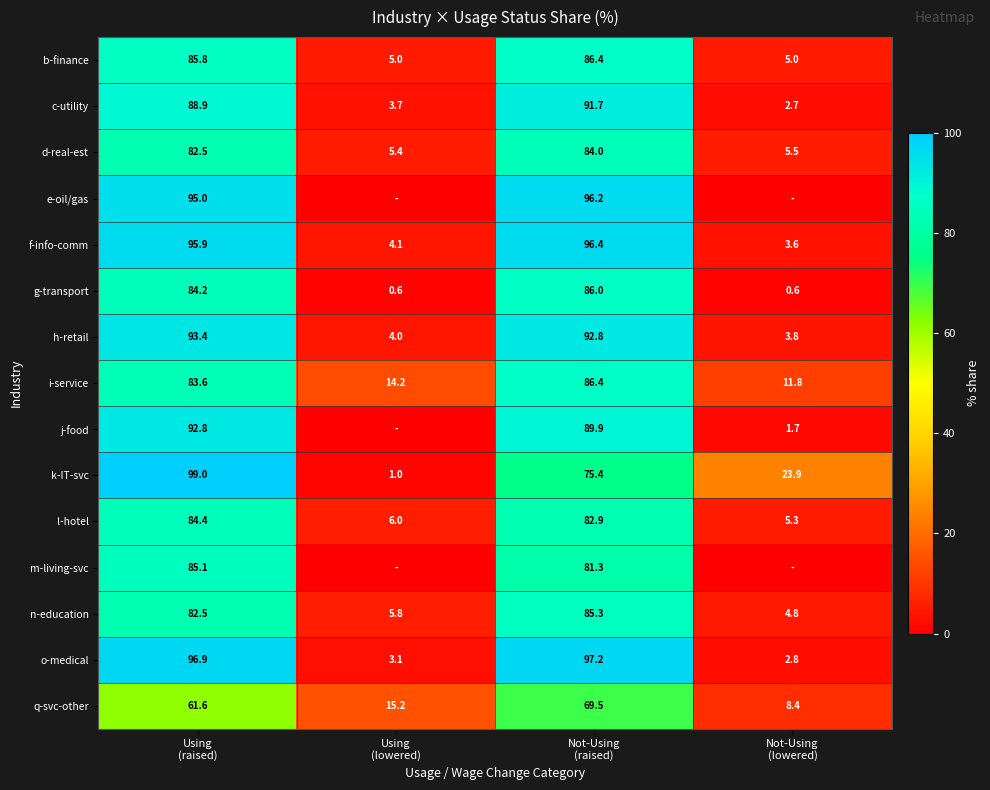

How many data points in g-transport are above 84?

2